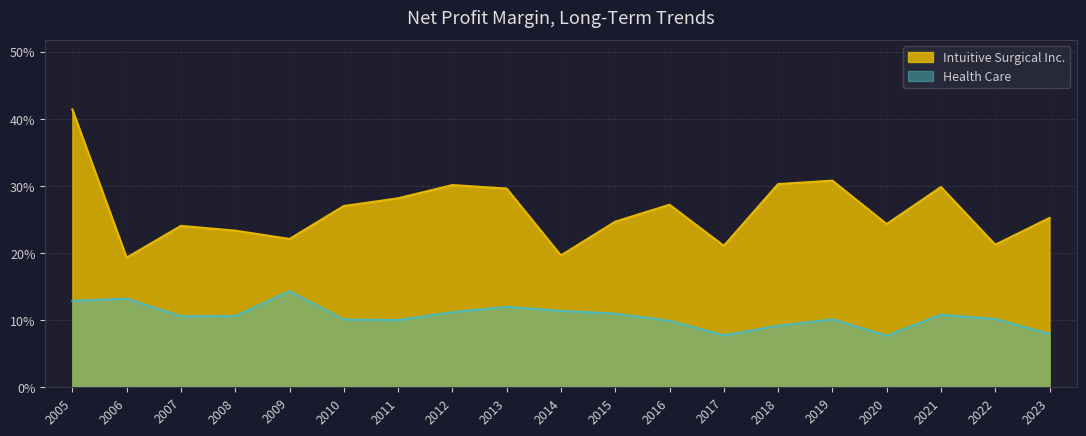

How many lines are shown in the chart?

2